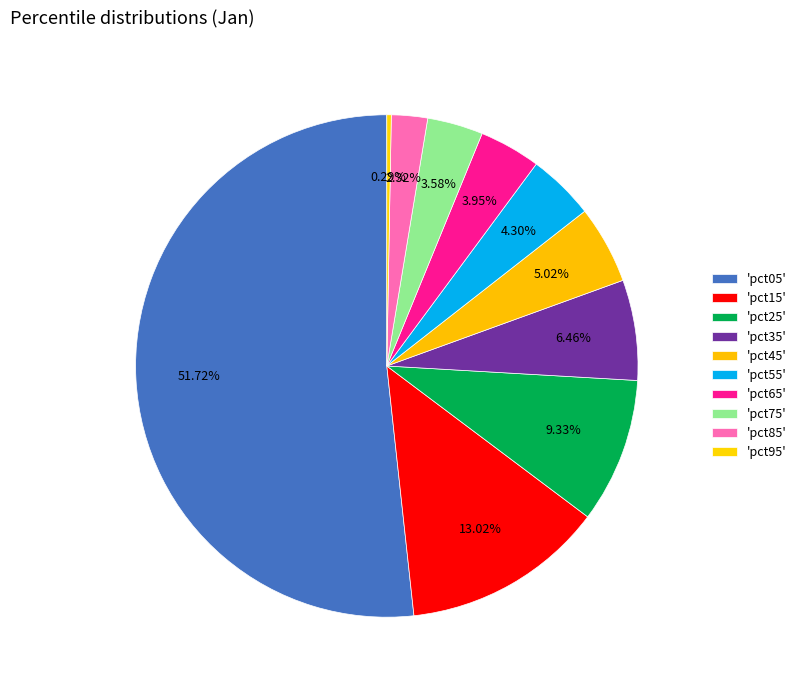

How many segments does this pie chart have?

10